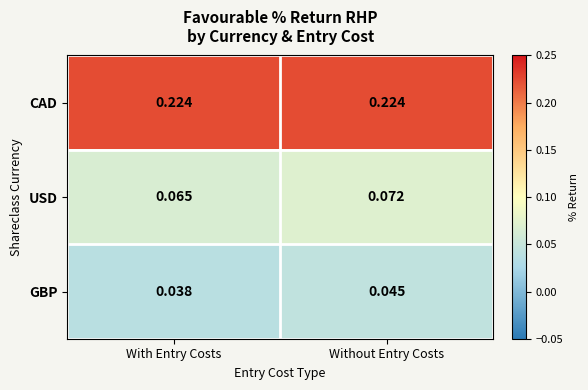

At With Entry Costs, list the series in order from smallest to largest.

GBP, USD, CAD